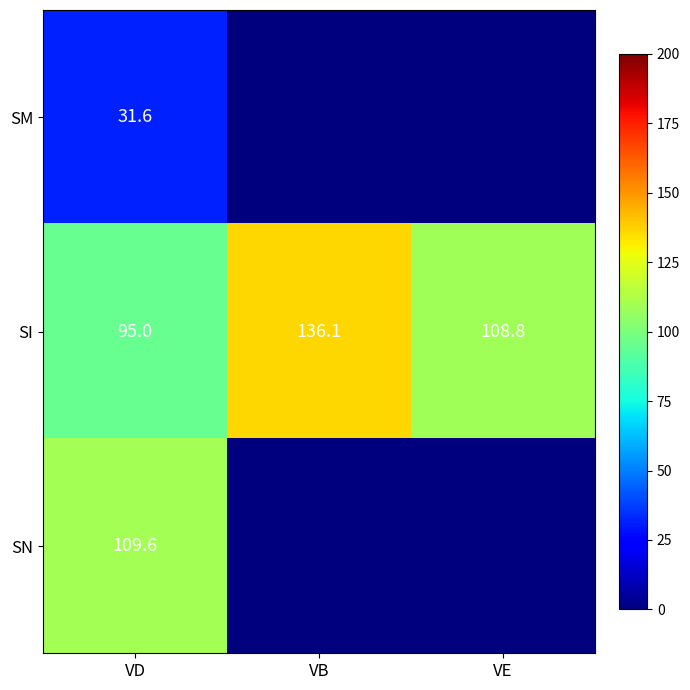

Which has a higher value, VB or VE?

VB